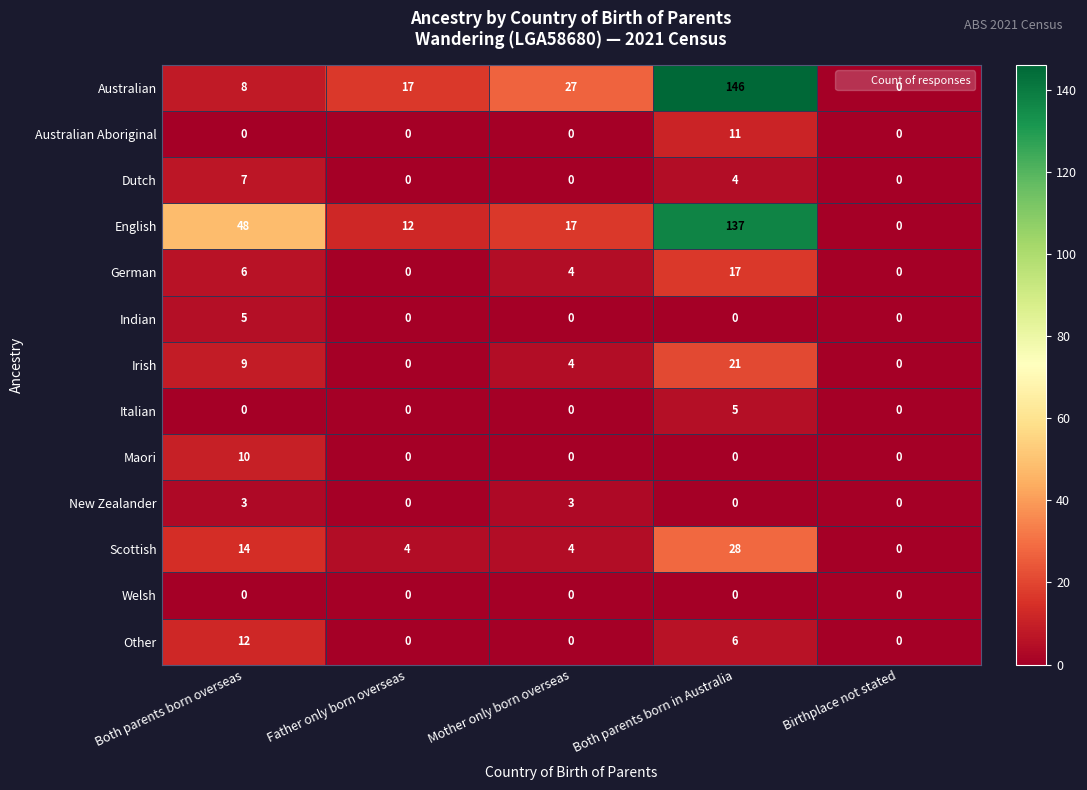

Which series has the largest range (max minus min)?

Australian